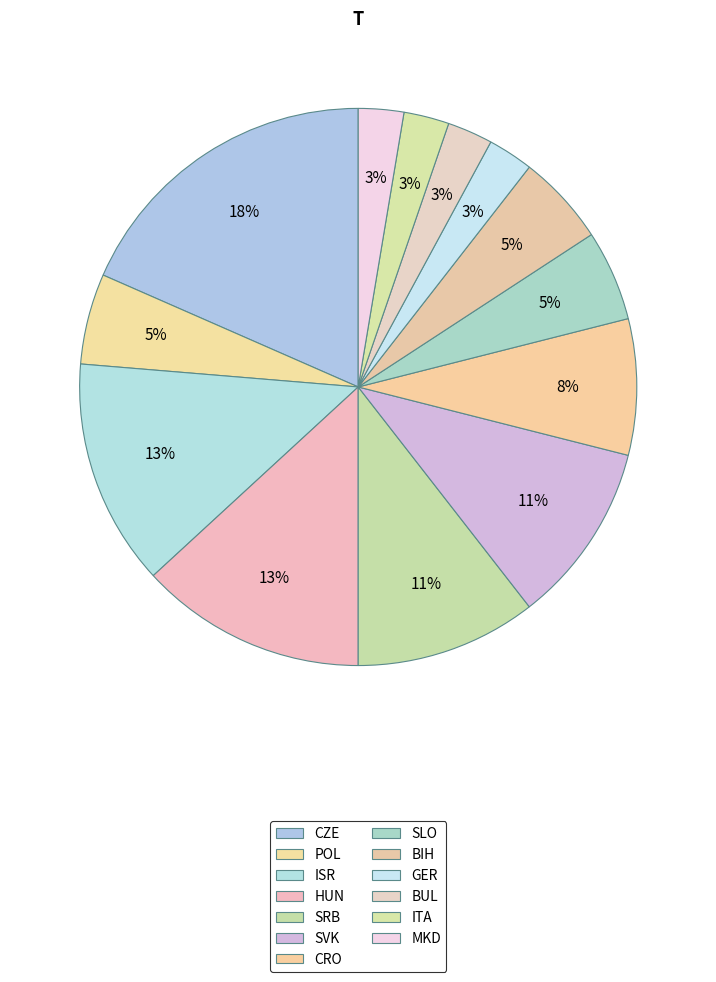

The SVK slice represents 24% of the pie. True or false?

False